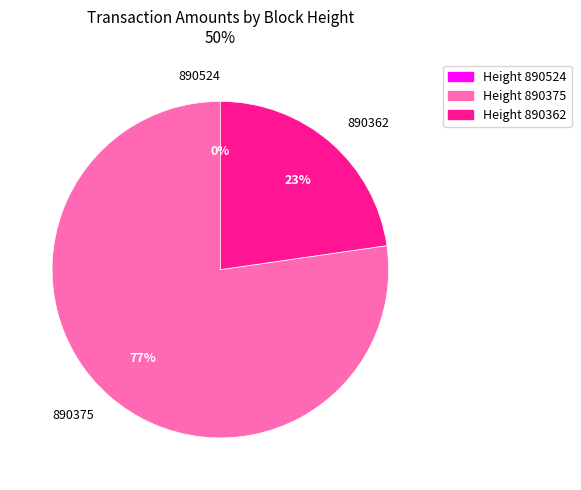

Which category has the biggest portion of the pie?

890375